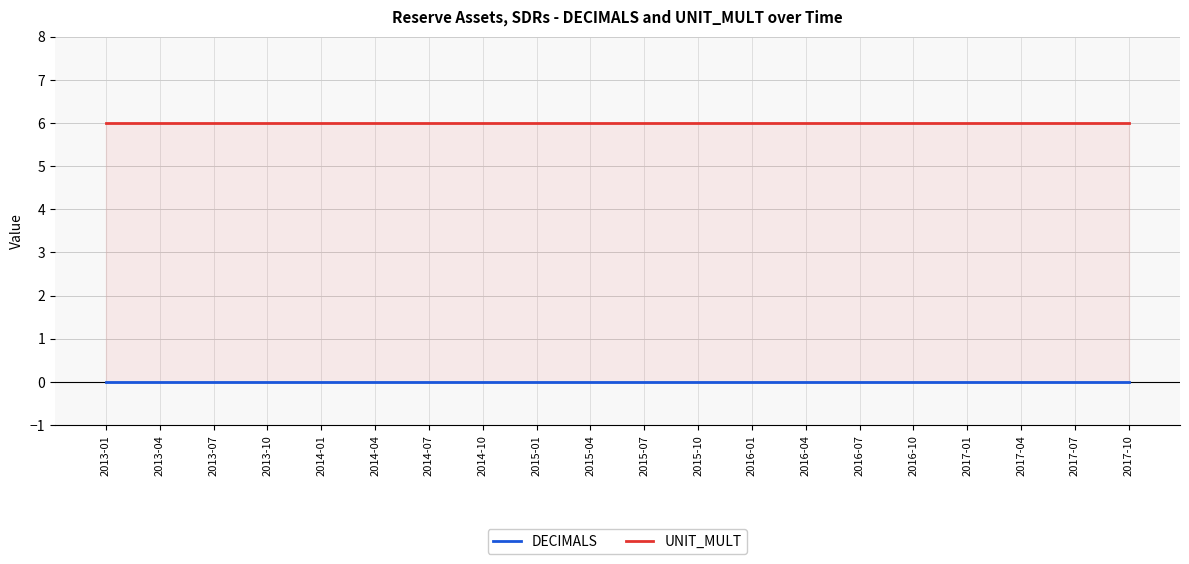

Reading right to left, transcribe all the data shown in this chart.

DECIMALS: 0	0	0	0	0	0	0	0	0	0	0	0	0	0	0	0	0	0	0	0
UNIT_MULT: 6	6	6	6	6	6	6	6	6	6	6	6	6	6	6	6	6	6	6	6